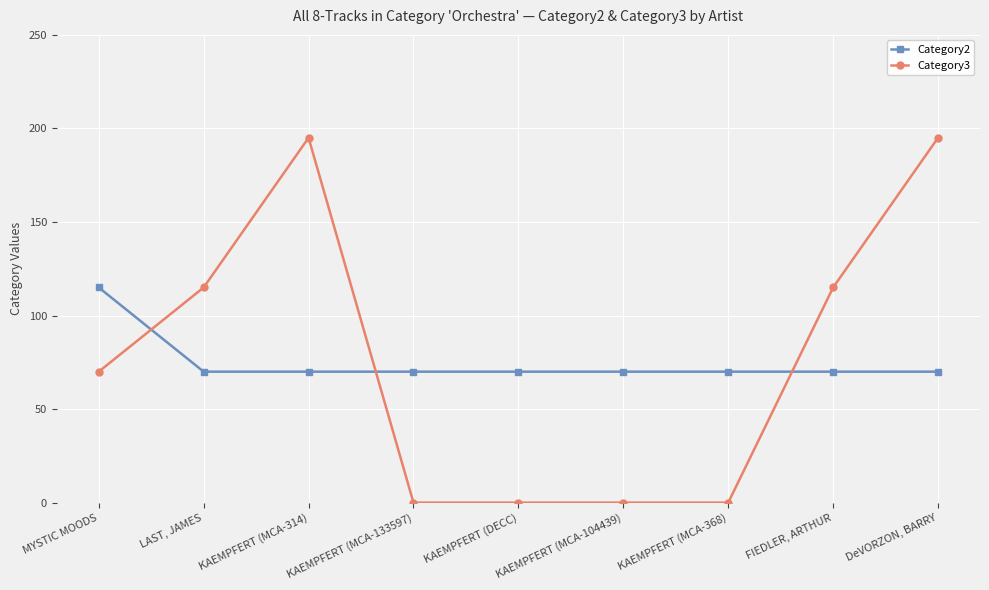

Where is the first local maximum for Category3?

KAEMPFERT (MCA-314)